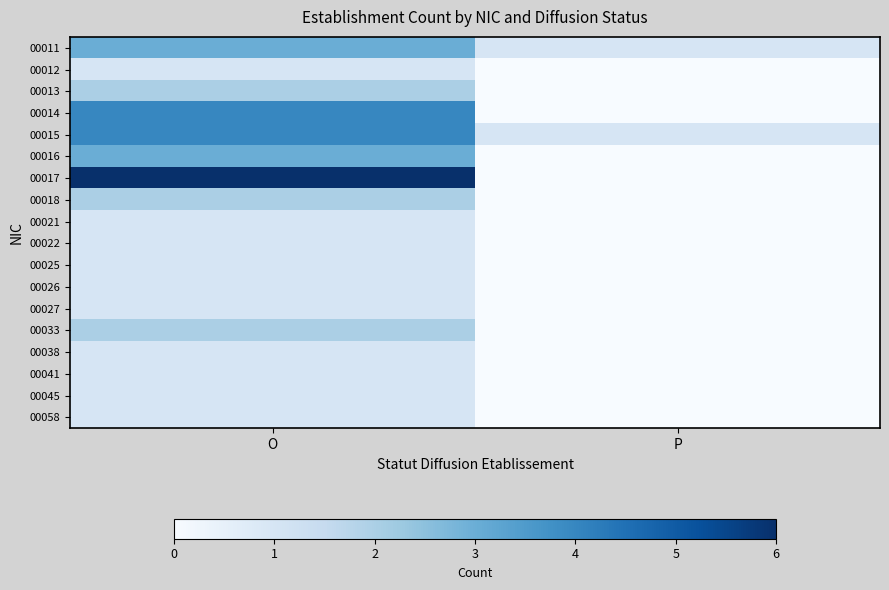

Which series has the widest spread of values?

00017